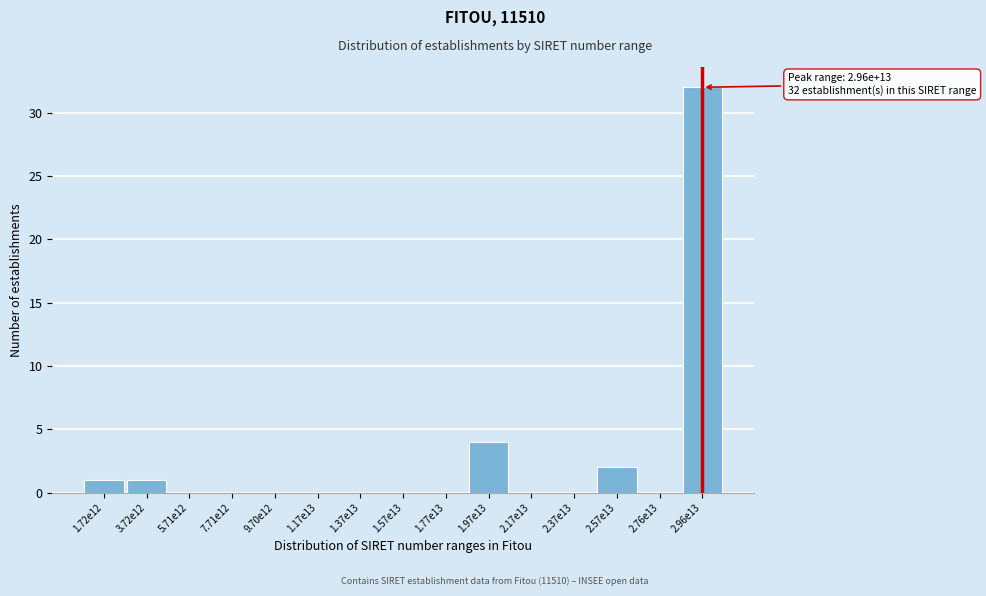

Reading left to right, transcribe all the data shown in this chart.

1.72e12=1	3.72e12=1	5.71e12=0	7.71e12=0	9.70e12=0	1.17e13=0	1.37e13=0	1.57e13=0	1.77e13=0	1.97e13=4	2.17e13=0	2.37e13=0	2.57e13=2	2.76e13=0	2.96e13=32